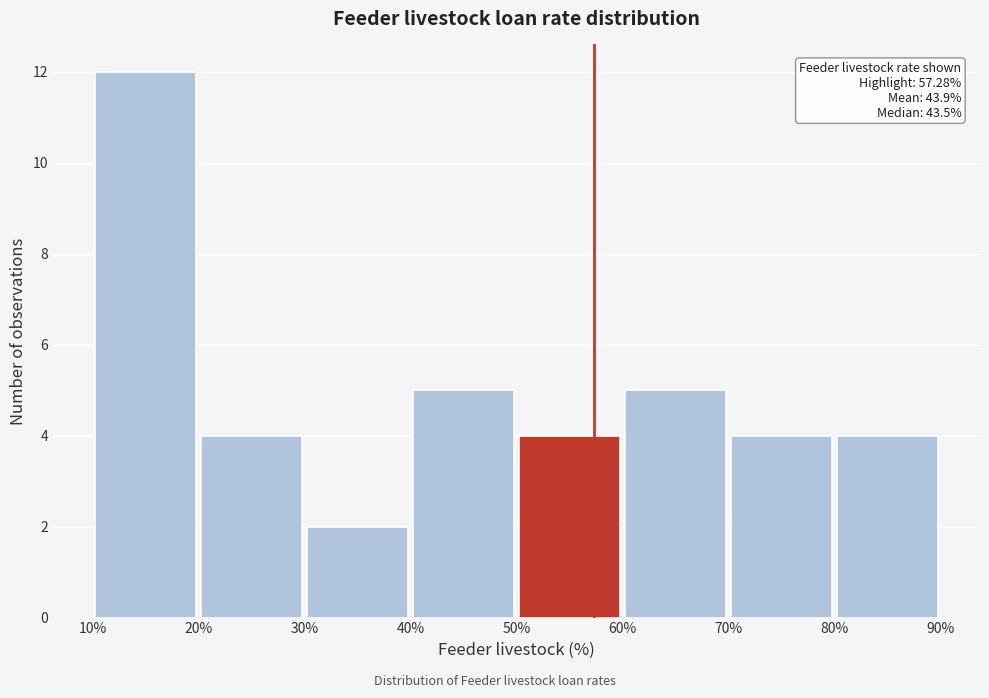

Which range on the x-axis has the tallest bar?

10% to 20%